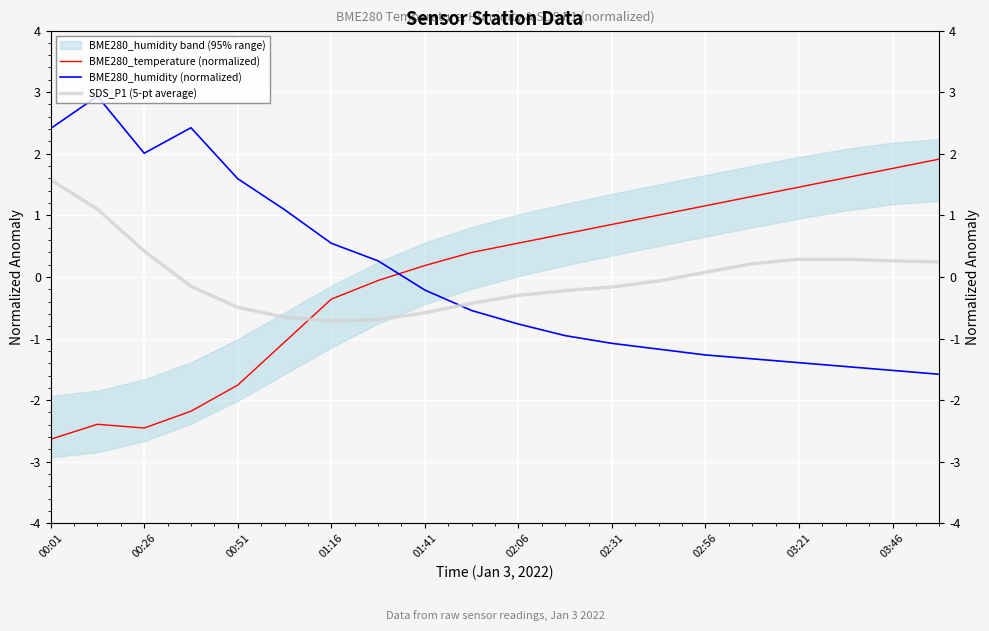

What are all the series names shown in the legend?

BME280_temperature (normalized), BME280_humidity (normalized), SDS_P1 (5-pt average)